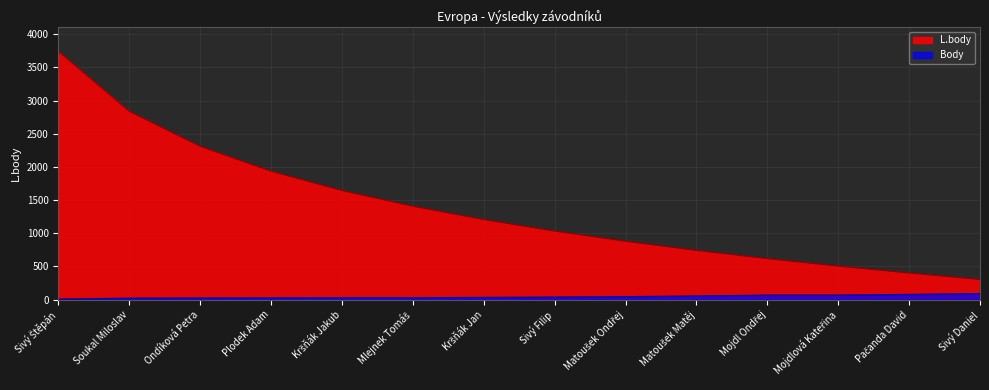

At Sivý Daniel, list the series in order from smallest to largest.

Body, L.body